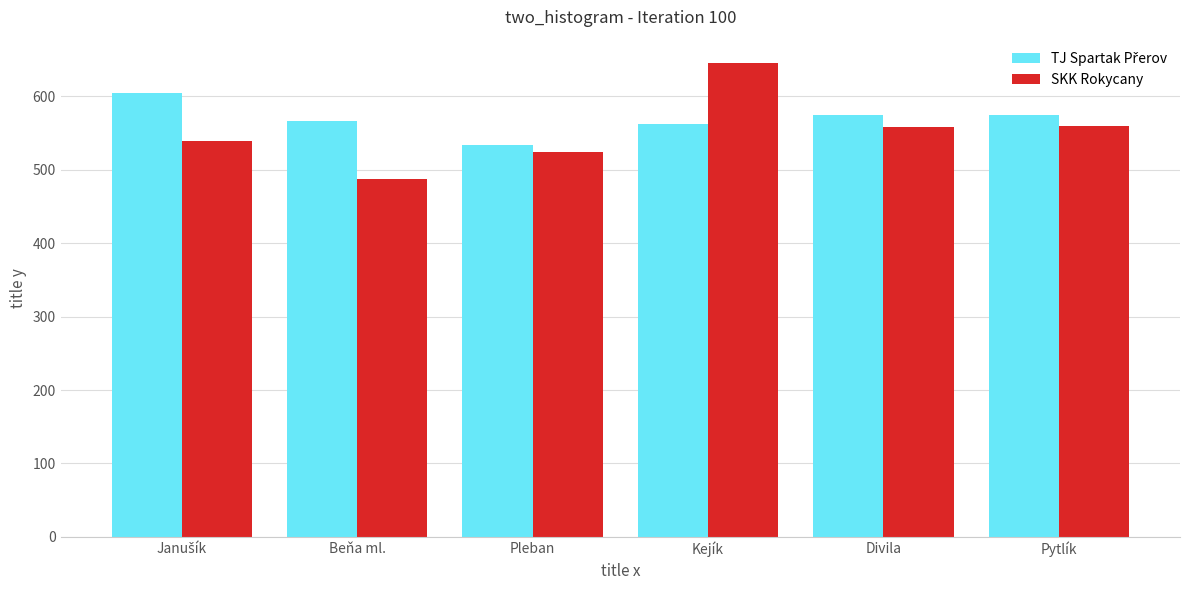

The value of SKK Rokycany at Pytlík is 969. True or false?

False